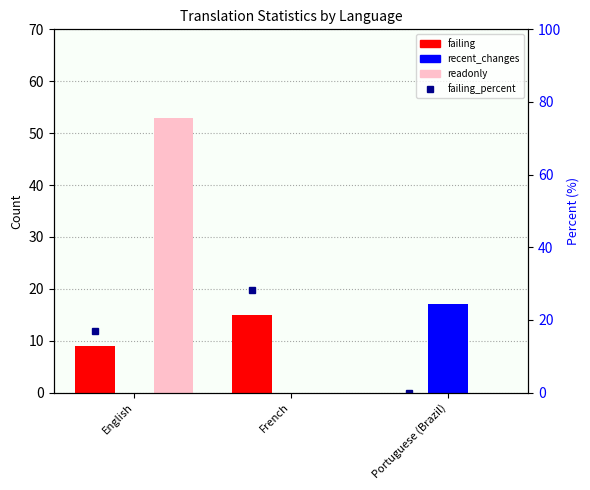

How many failing values are between 0 and 15?

3